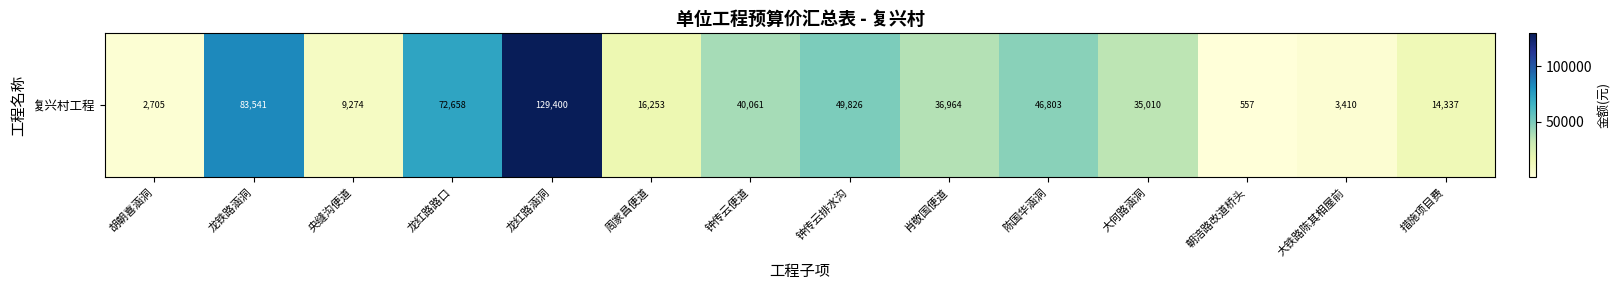

Rank the categories by value from lowest to highest.

朝涪路改道桥头, 胡朝喜涵洞, 大铁路陈其相屋前, 央缝沟便道, 措施项目费, 周家昌便道, 大何路涵洞, 肖敬国便道, 钟传云便道, 陈国华涵洞, 钟传云排水沟, 龙红路路口, 龙铁路涵洞, 龙红路涵洞